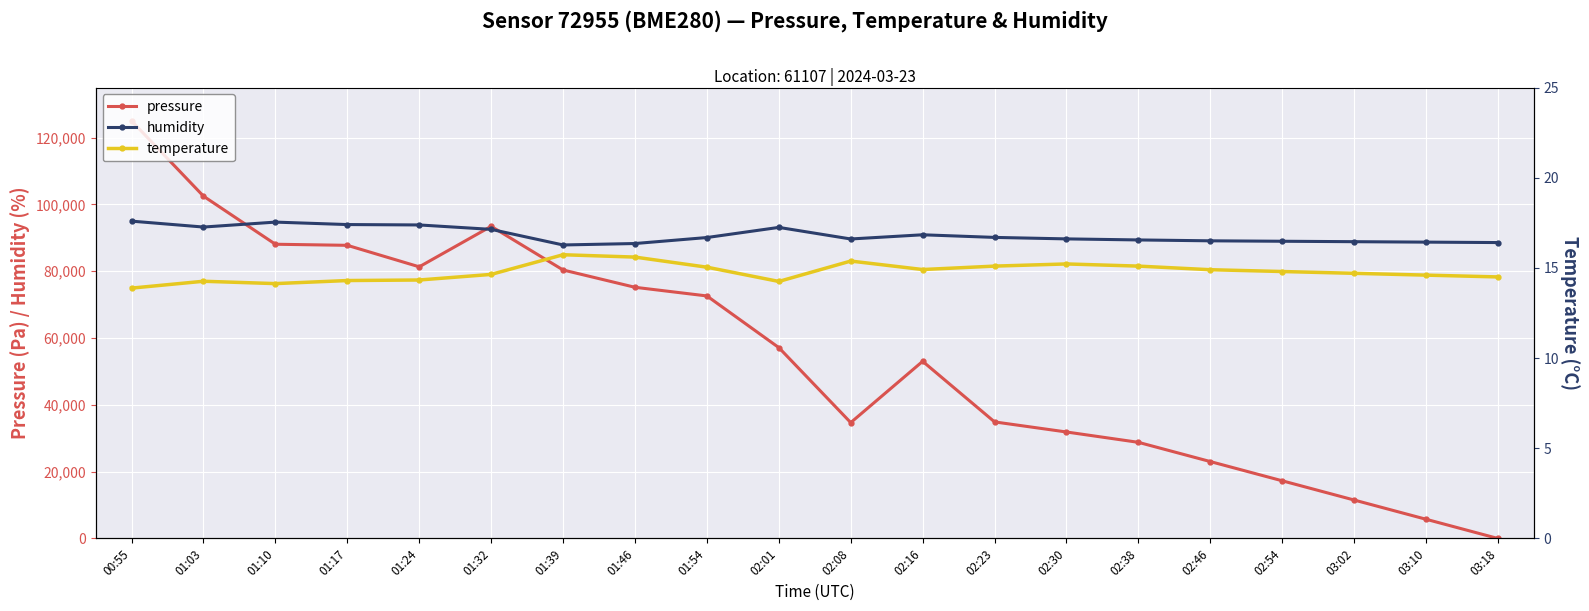

How many interior local valleys does the temperature series have?

3